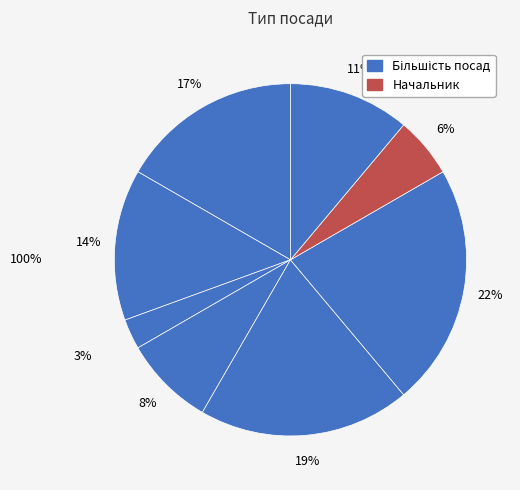

How many slices are in this pie chart?

8